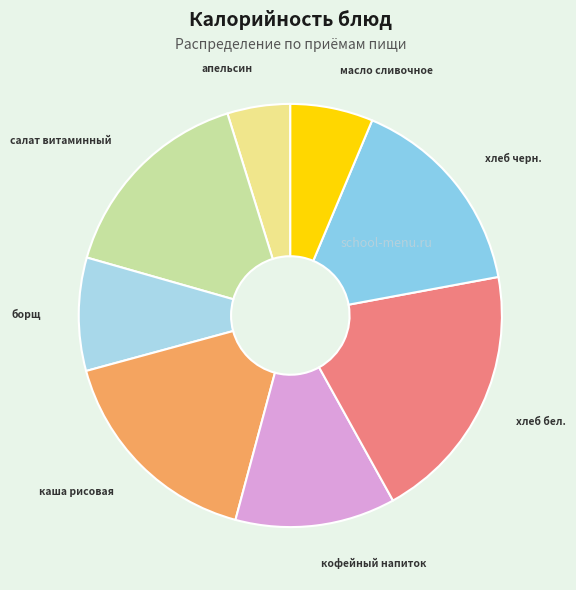

The каша рисовая slice represents 28% of the pie. True or false?

False